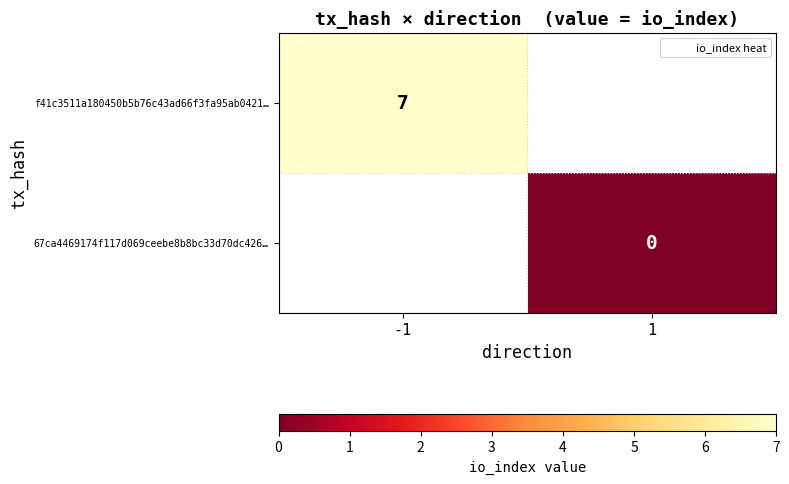

The value of f41c3511a180450b5b76c43ad66f3fa95ab0421… at -1 is 7.0. True or false?

True